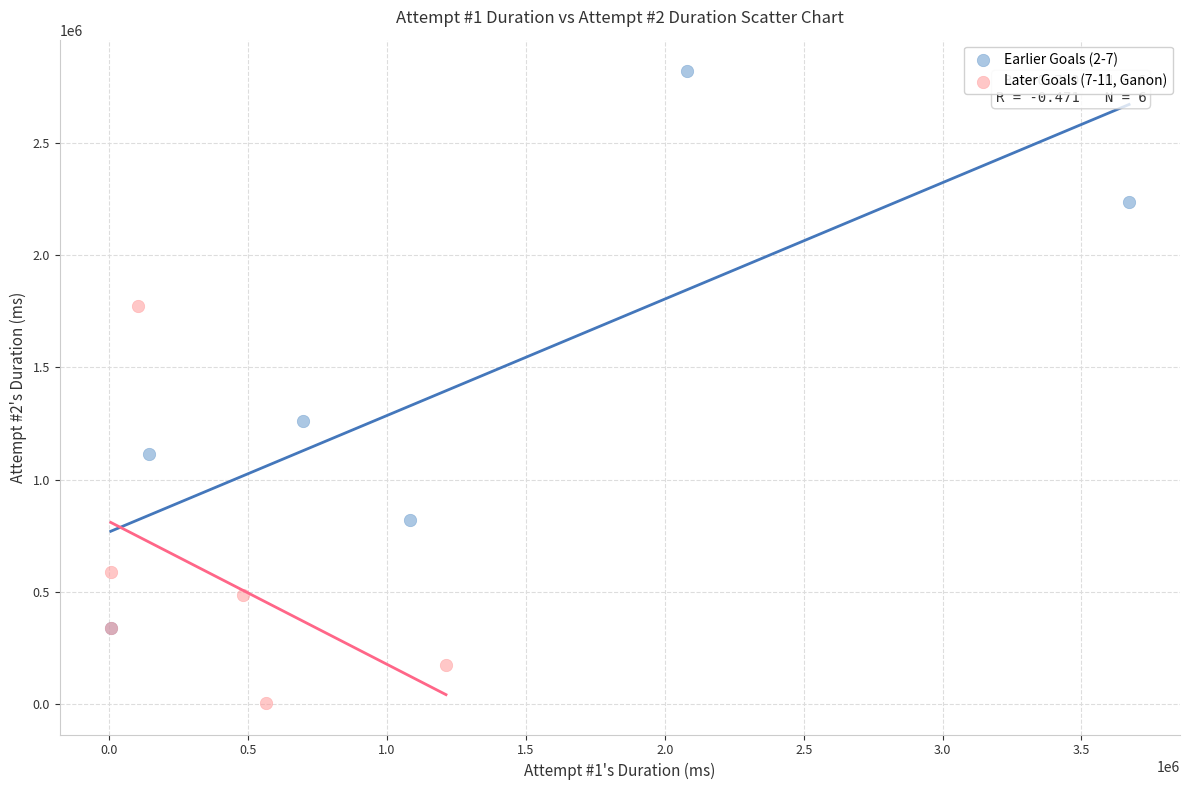

Which series contains the highest Y value?

Earlier Goals (2-7)